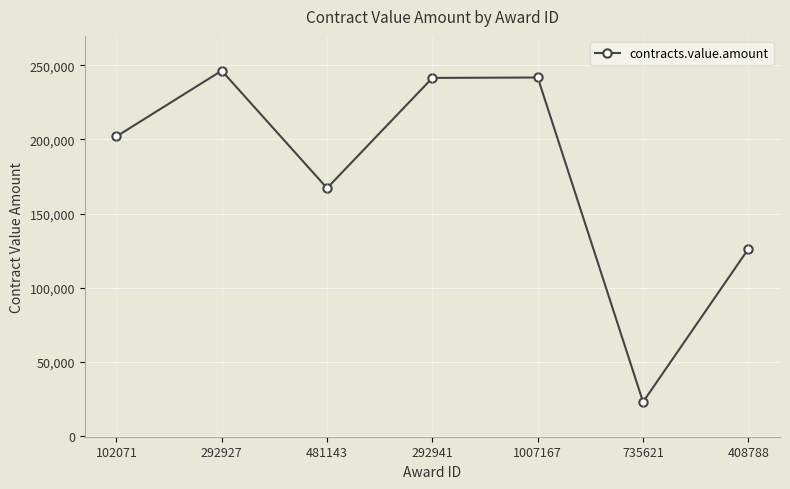

How many series are shown in this chart?

1